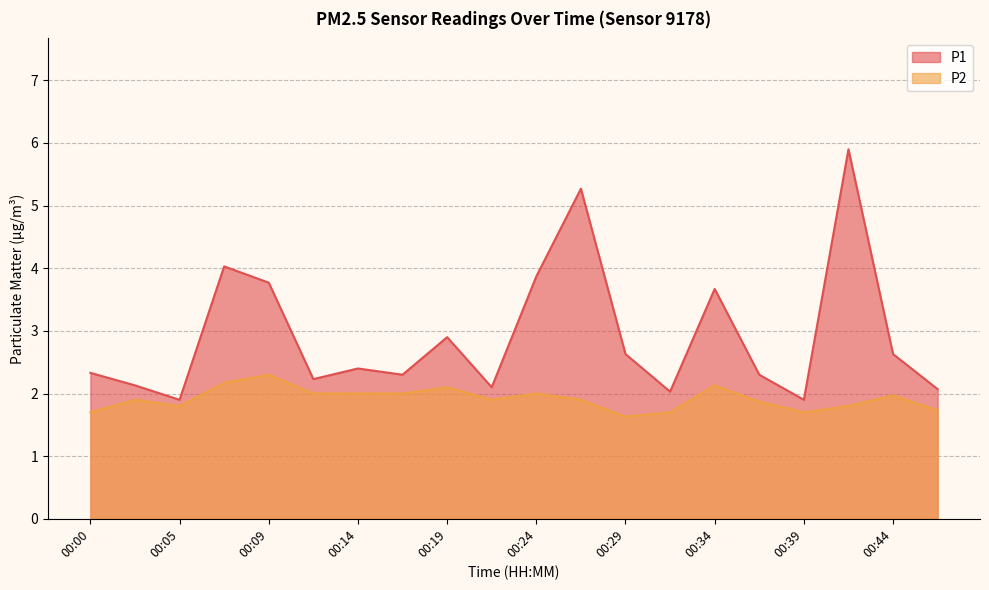

Does the chart display data point markers on the line(s)?

No